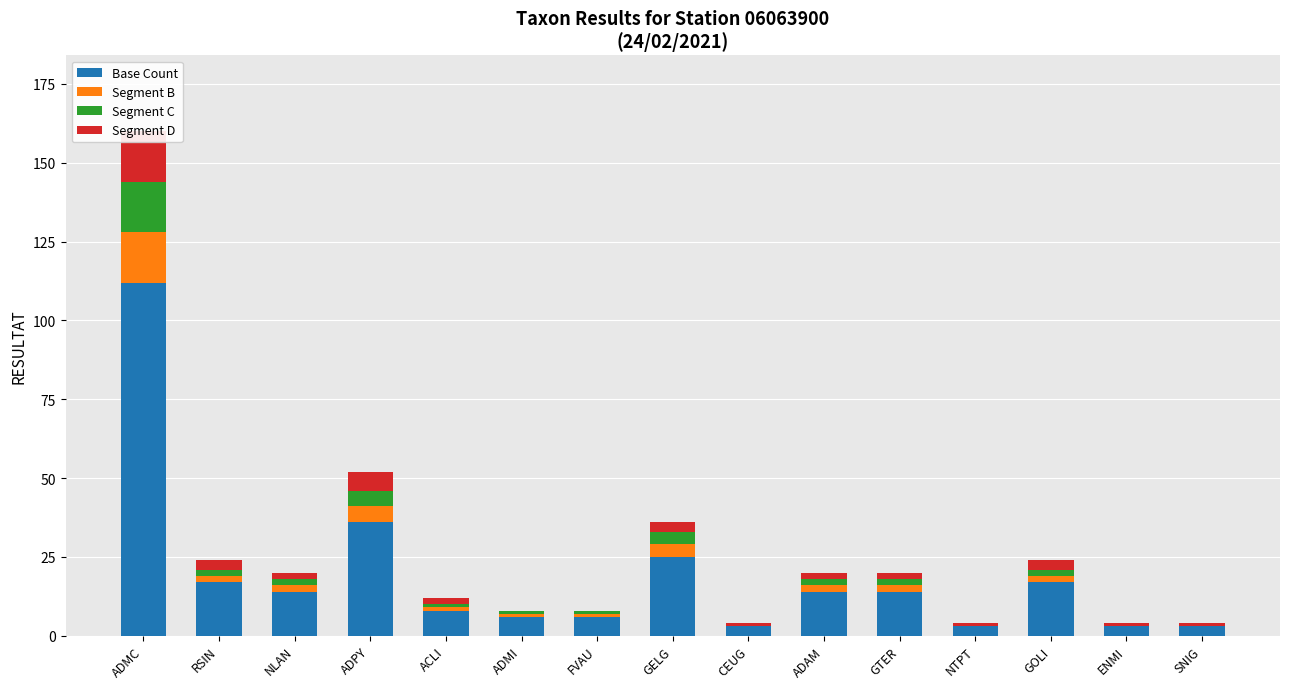

The Base Count series shows 3 at ENMI. True or false?

True